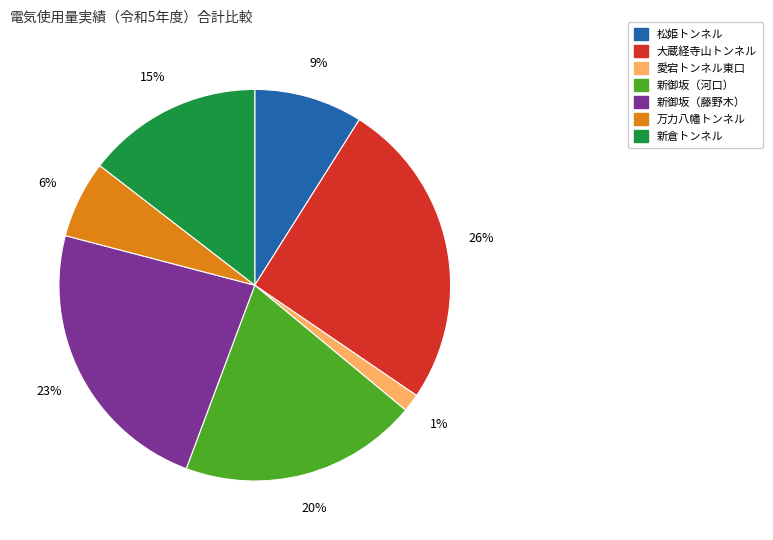

How many segments does this pie chart have?

7